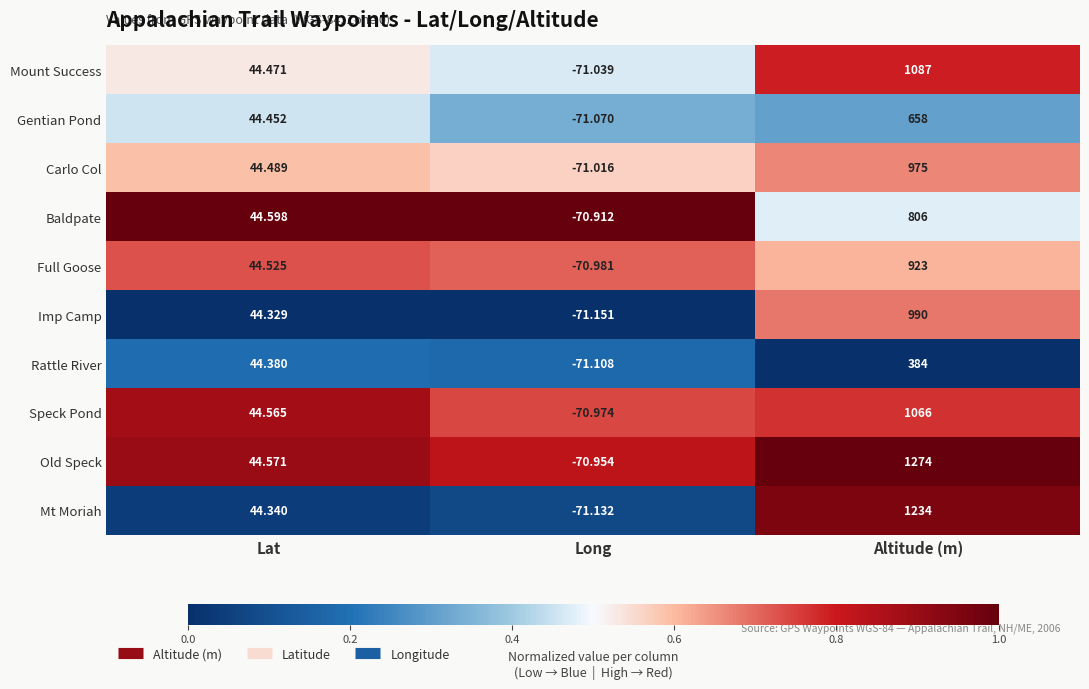

Where is Gentian Pond nearest to the value 293?

Lat